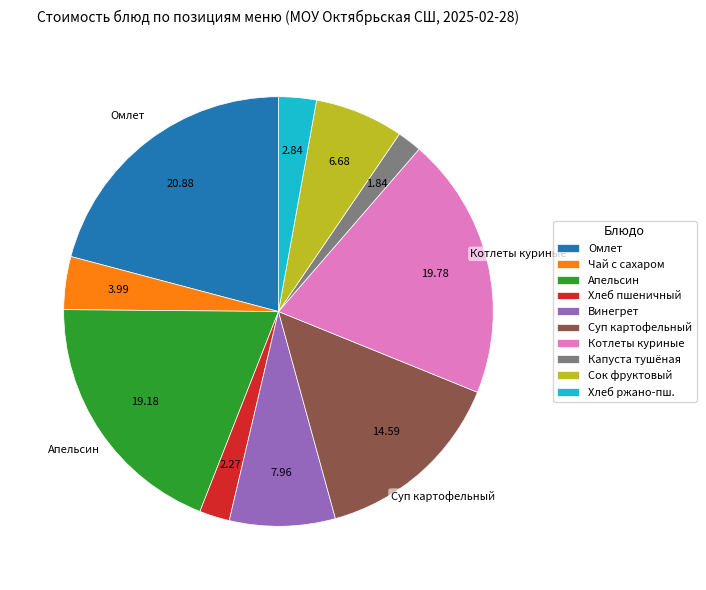

Is there a majority slice in this chart?

No